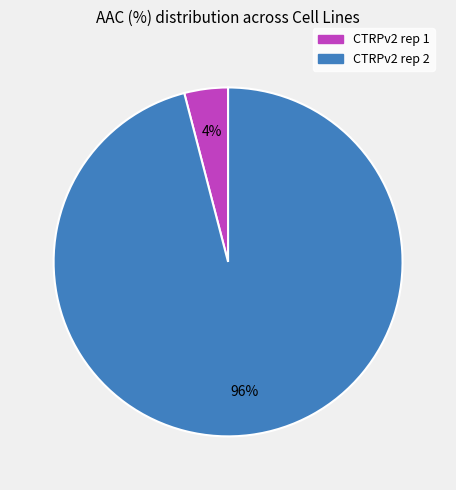

To the nearest percent, what is the average slice percentage?

50%